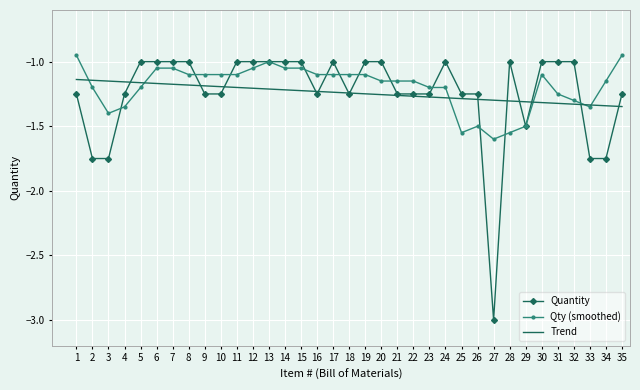

The value of Quantity at 35 is -0.9. True or false?

False